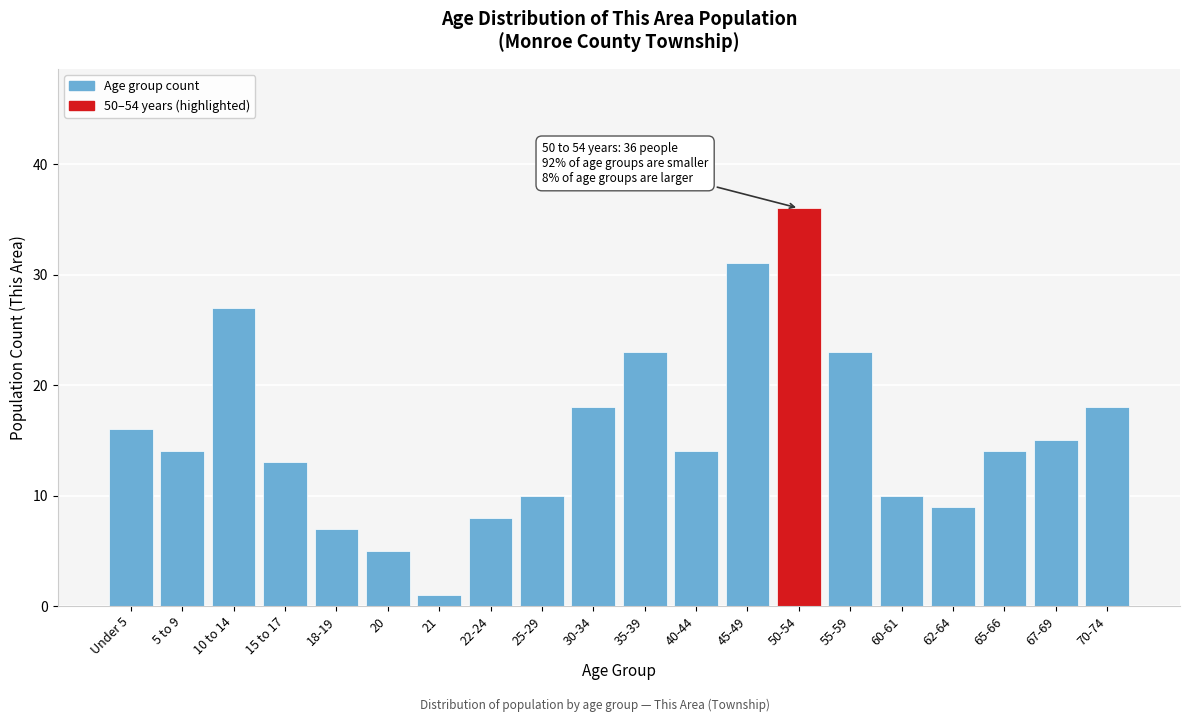

Reading right to left, transcribe all the data shown in this chart.

18	15	14	9	10	23	36	31	14	23	18	10	8	1	5	7	13	27	14	16